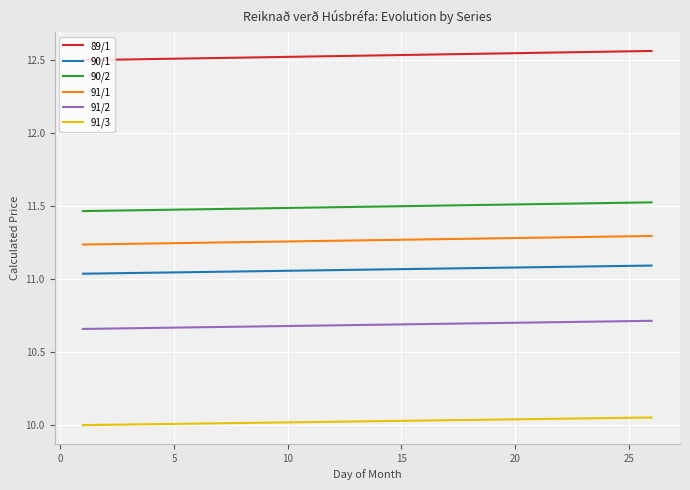

Which series has the largest total across all categories?

89/1